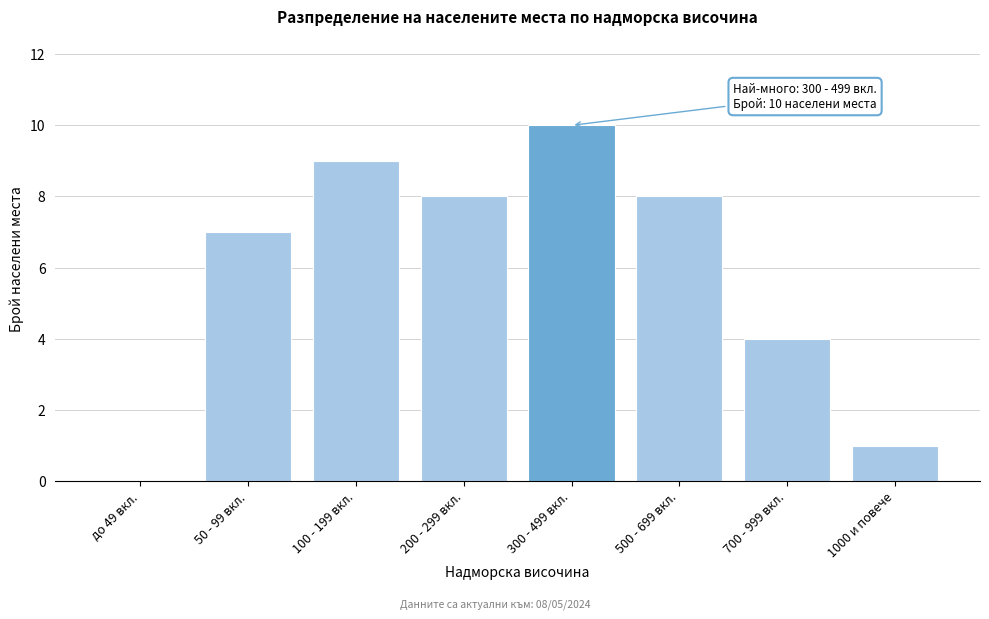

Reading left to right, list all the values displayed in this chart.

до 49 вкл.=0	50 - 99 вкл.=7	100 - 199 вкл.=9	200 - 299 вкл.=8	300 - 499 вкл.=10	500 - 699 вкл.=8	700 - 999 вкл.=4	1000 и повече=1